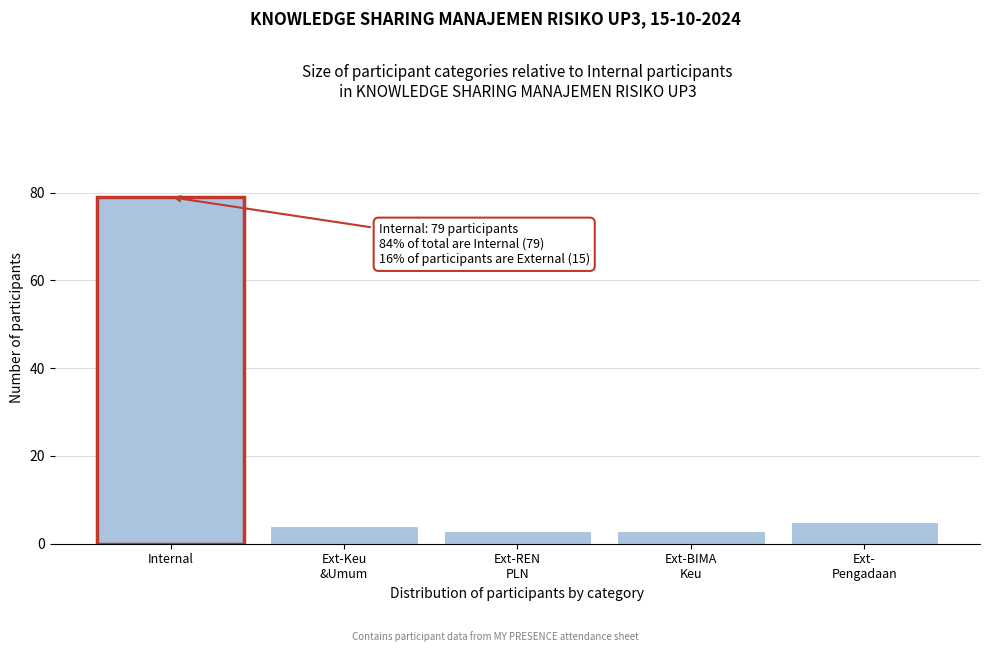

Reading left to right, what are all the values shown in this chart?

79	4	3	3	5